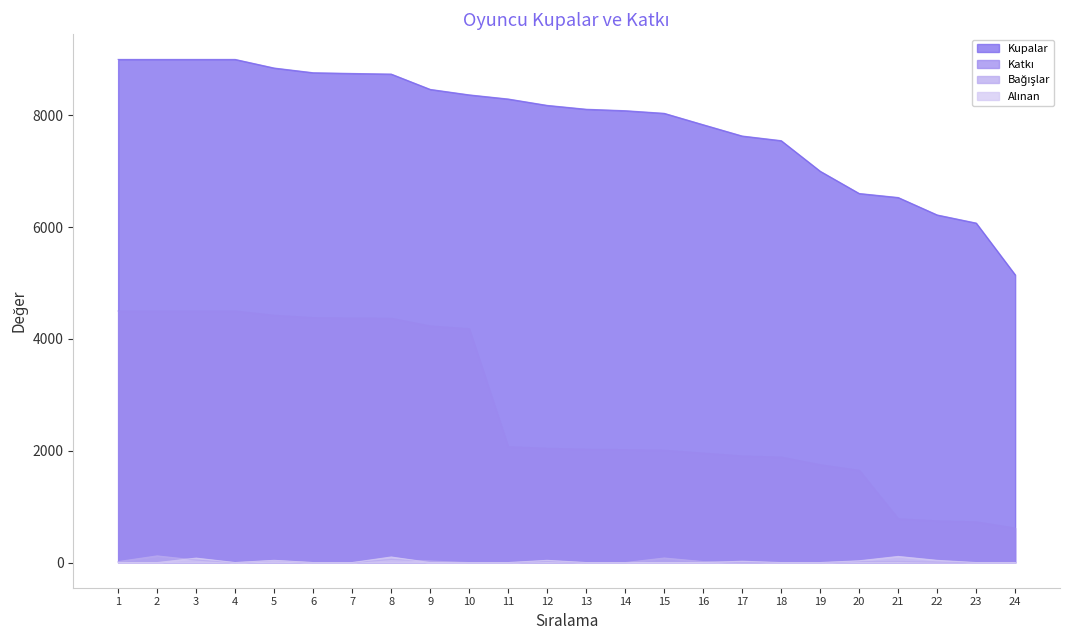

What is the sum of the Kupalar values at 2 and 23?

15073